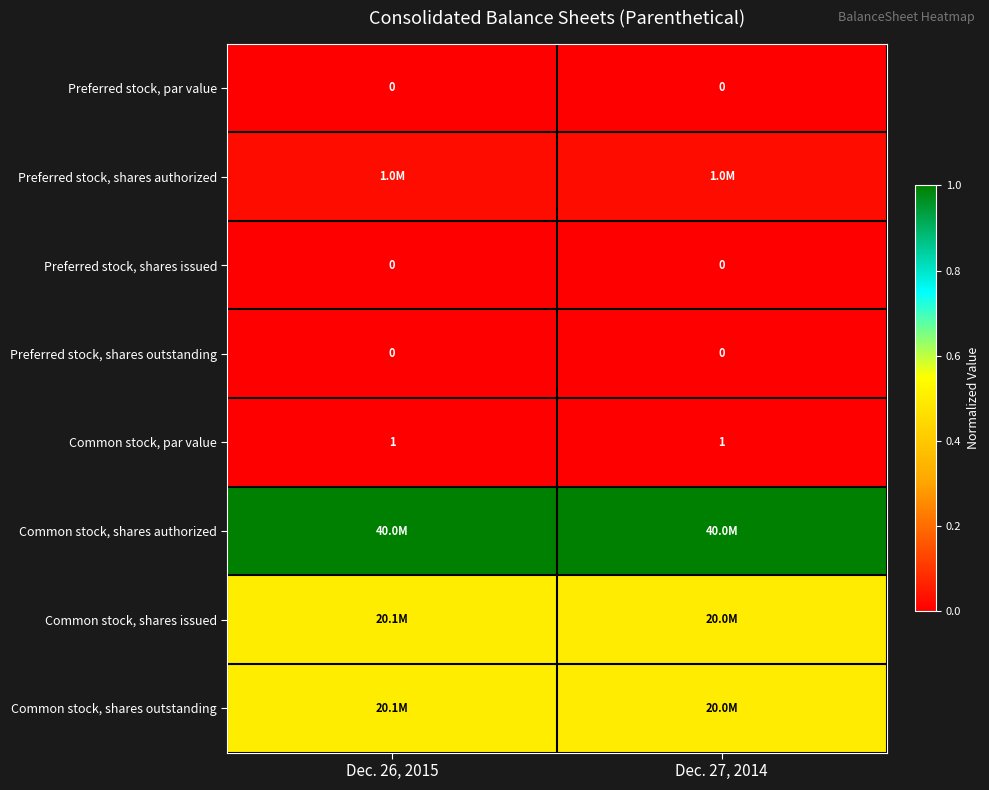

Rank the categories by Preferred stock, shares authorized value from highest to lowest.

Dec. 26, 2015, Dec. 27, 2014